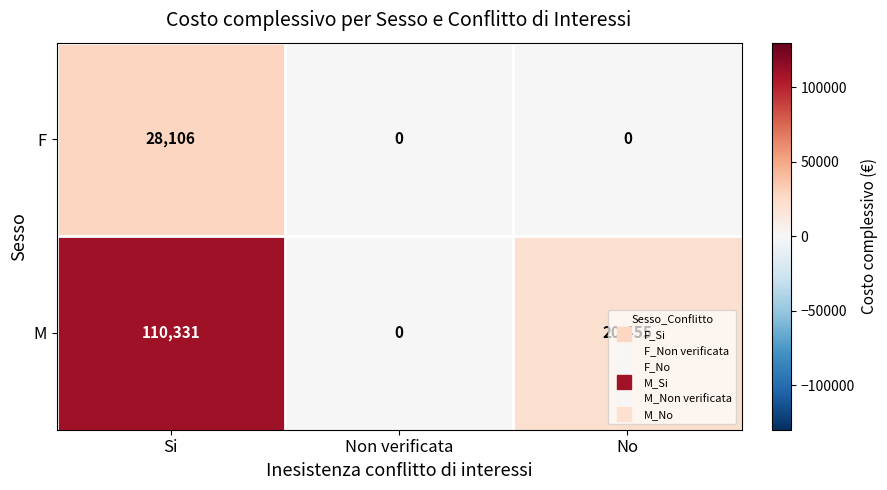

At how many categories does at least one series exceed 23399?

1